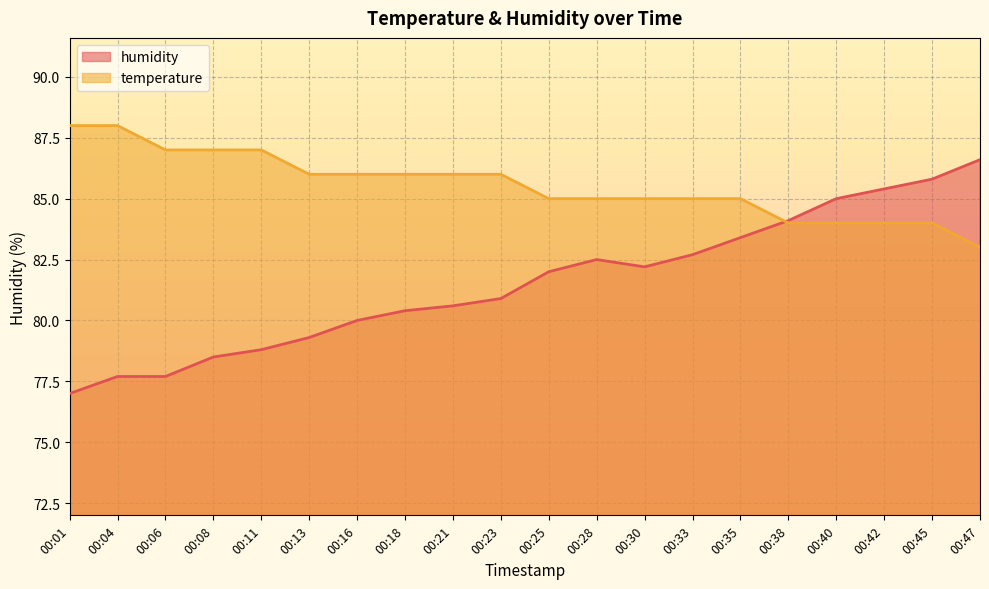

Read the temperature value at 00:23.

86.0